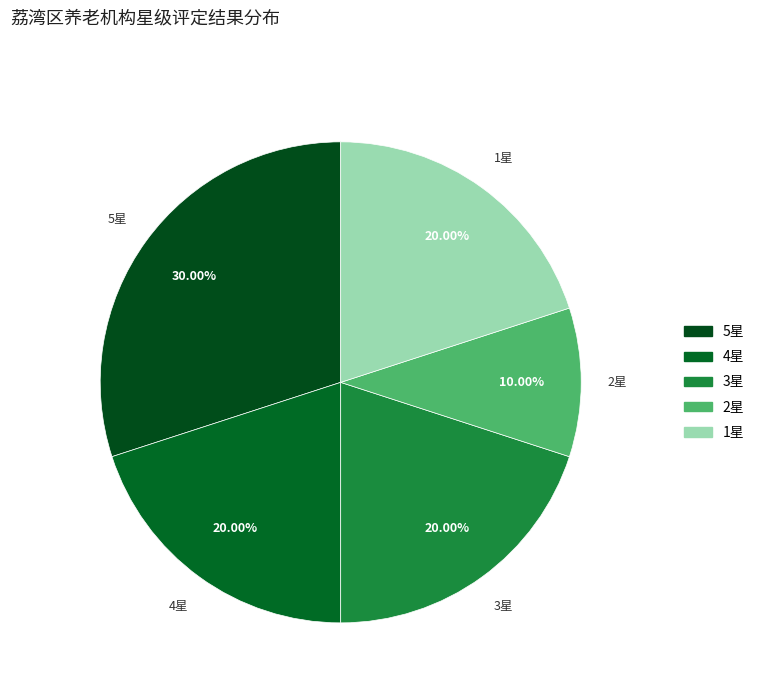

Do 2星 and 5星 together represent more than half of the pie?

No